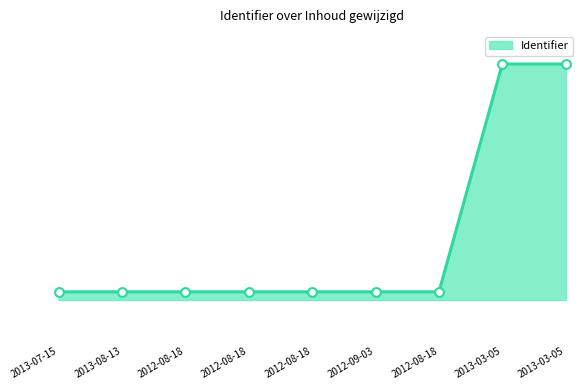

What is the change in value from 2013-08-13 to 2013-03-05?

+138527